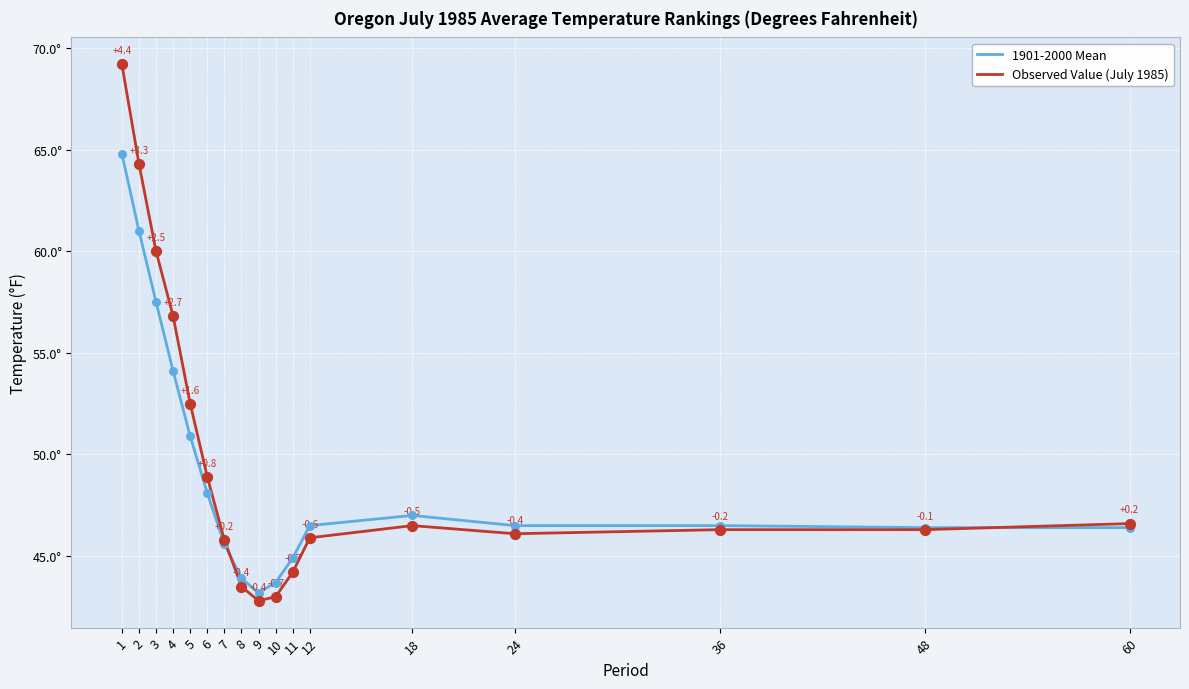

Does the chart have visible grid lines?

Yes